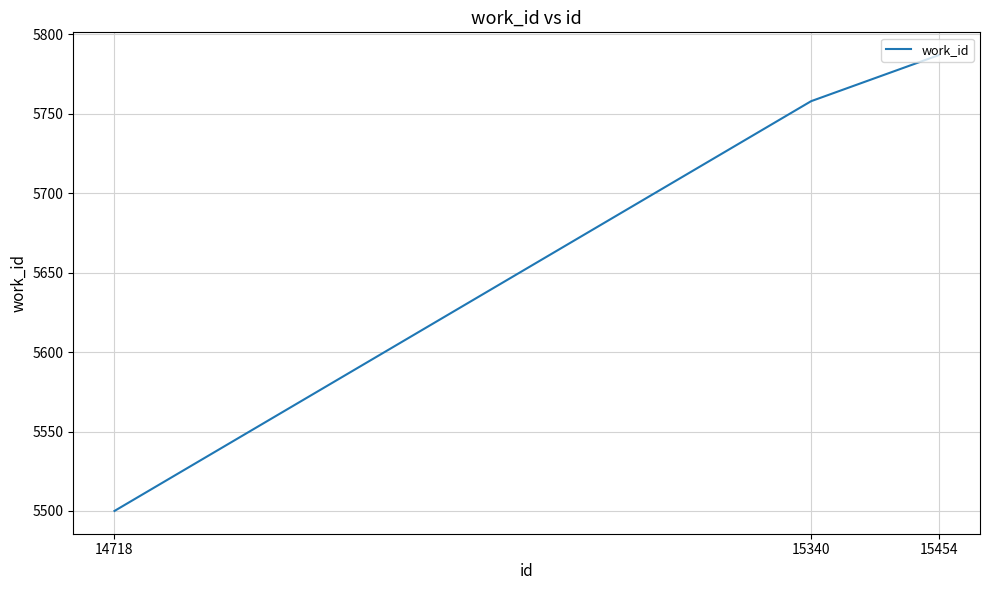

Does the chart have visible grid lines?

Yes